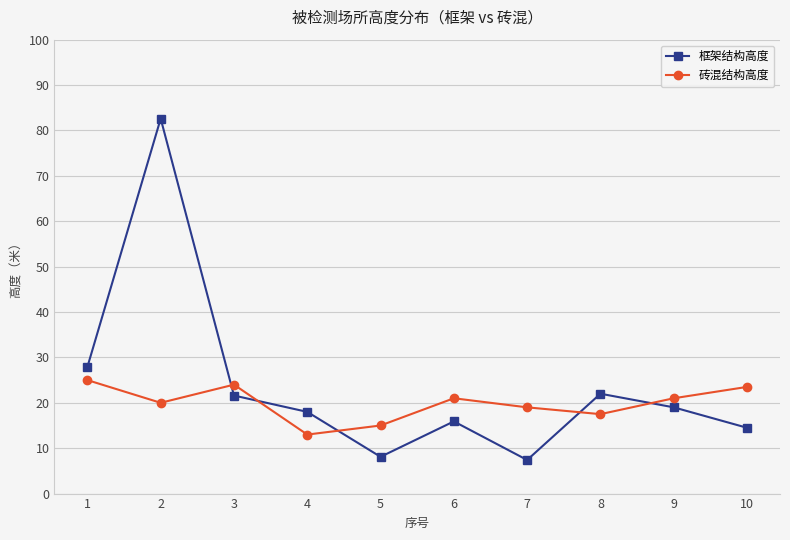

What is the total value across all series at 7?

26.4